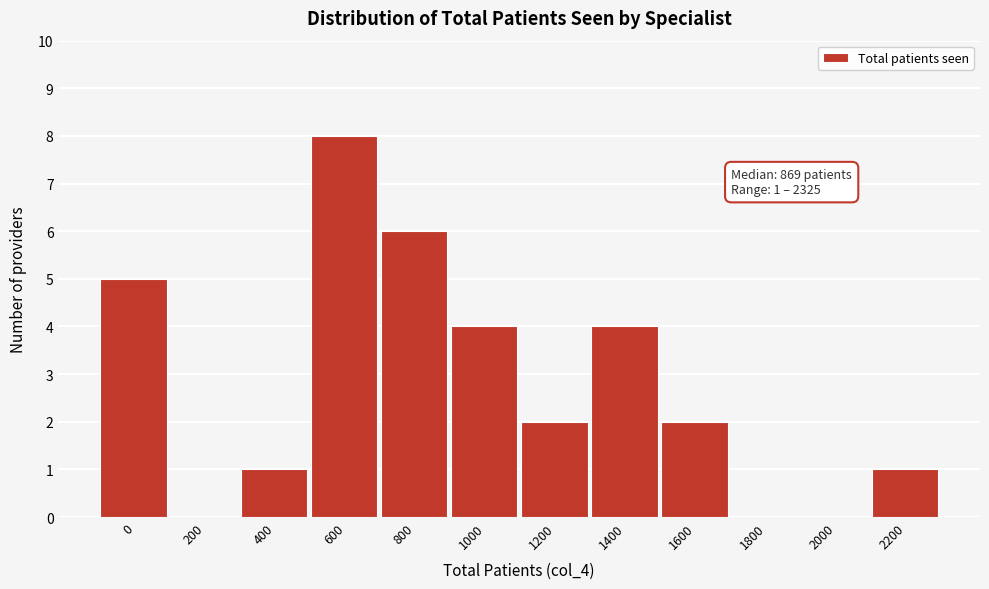

Reading left to right, list all the values displayed in this chart.

0=5	200=0	400=1	600=8	800=6	1000=4	1200=2	1400=4	1600=2	1800=0	2000=0	2200=1